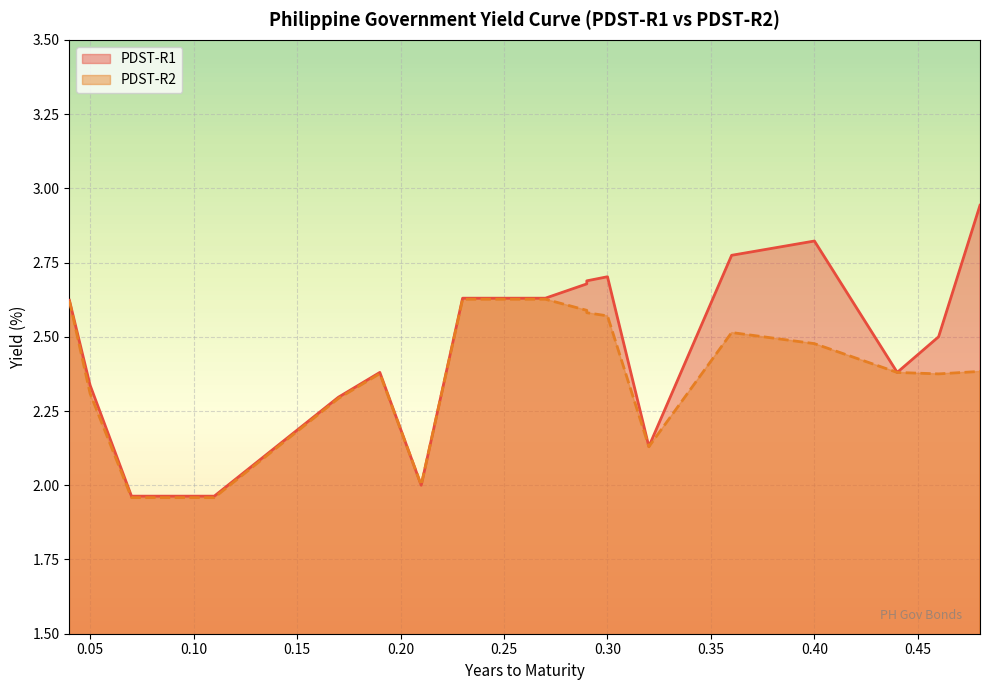

Which series ends up on top after the final intersection of PDST-R1 and PDST-R2?

PDST-R1